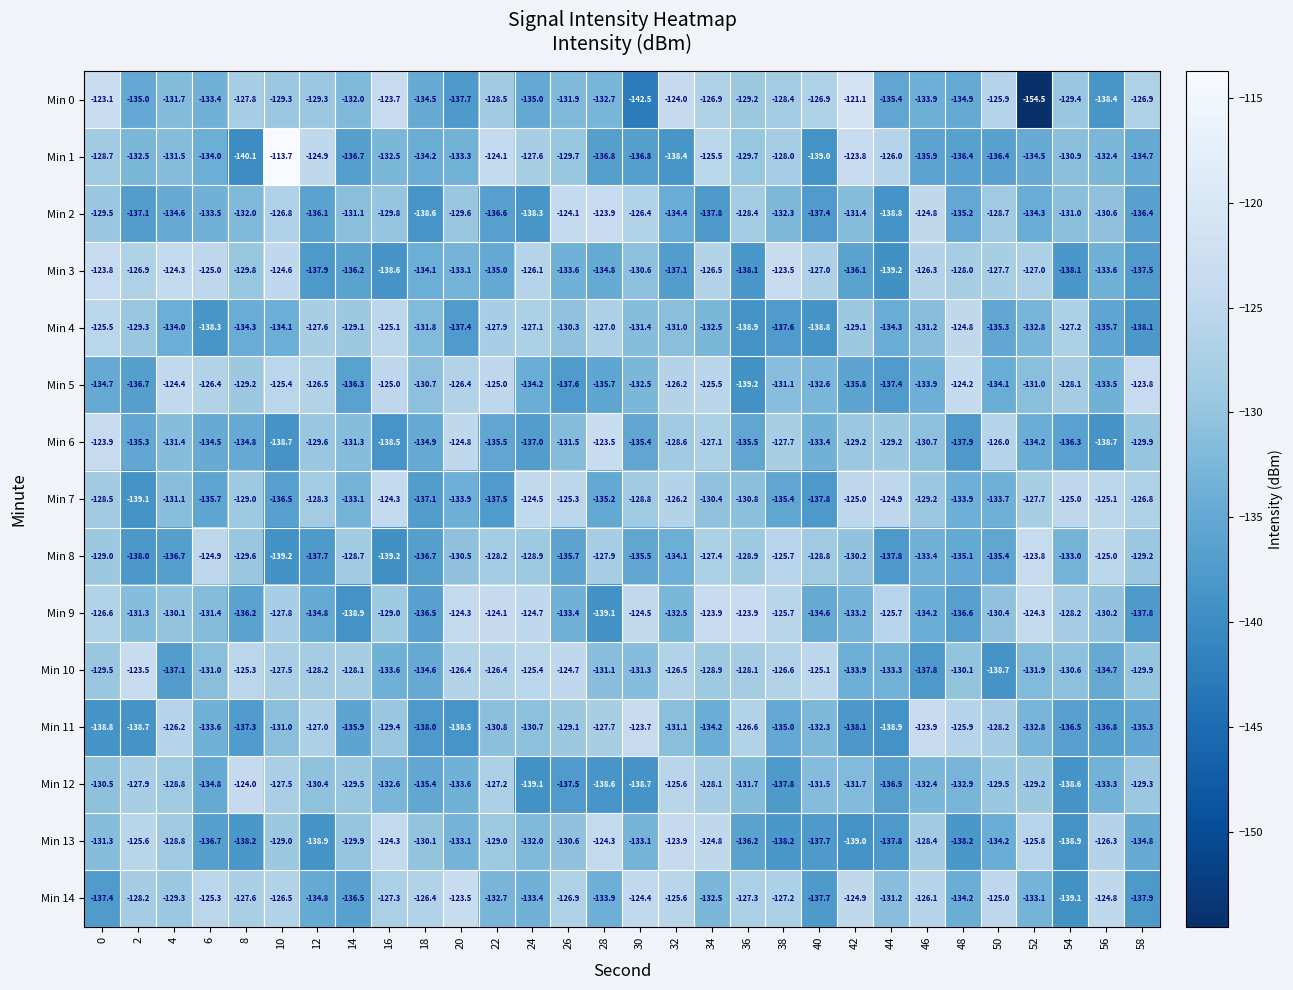

What is the sum of all Min 6 values?

-3965.0